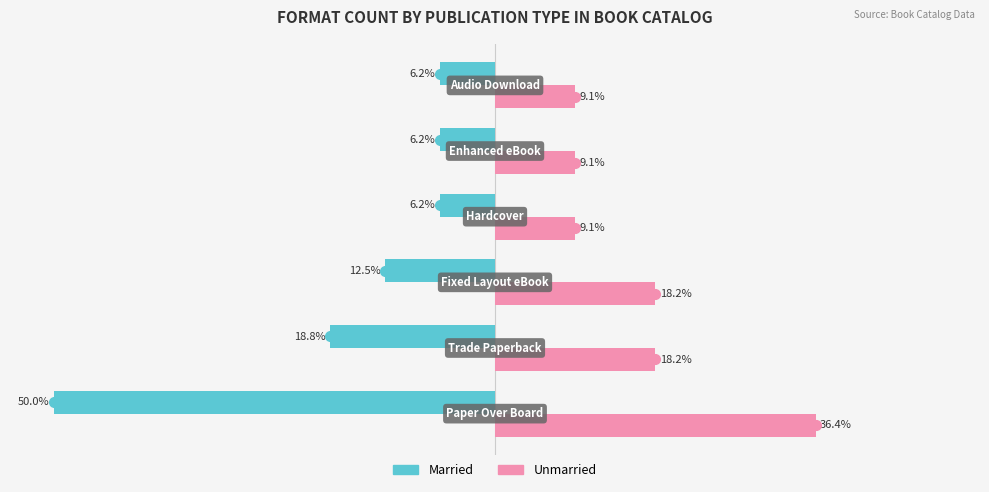

Which series has the widest spread of values?

Married